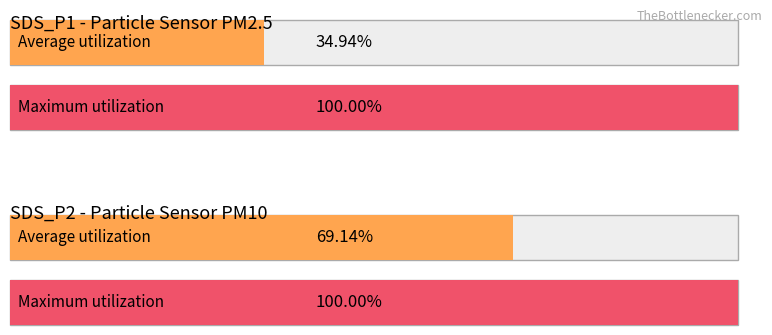

The Maximum utilization series shows 35919.6 at SDS_P1. True or false?

False